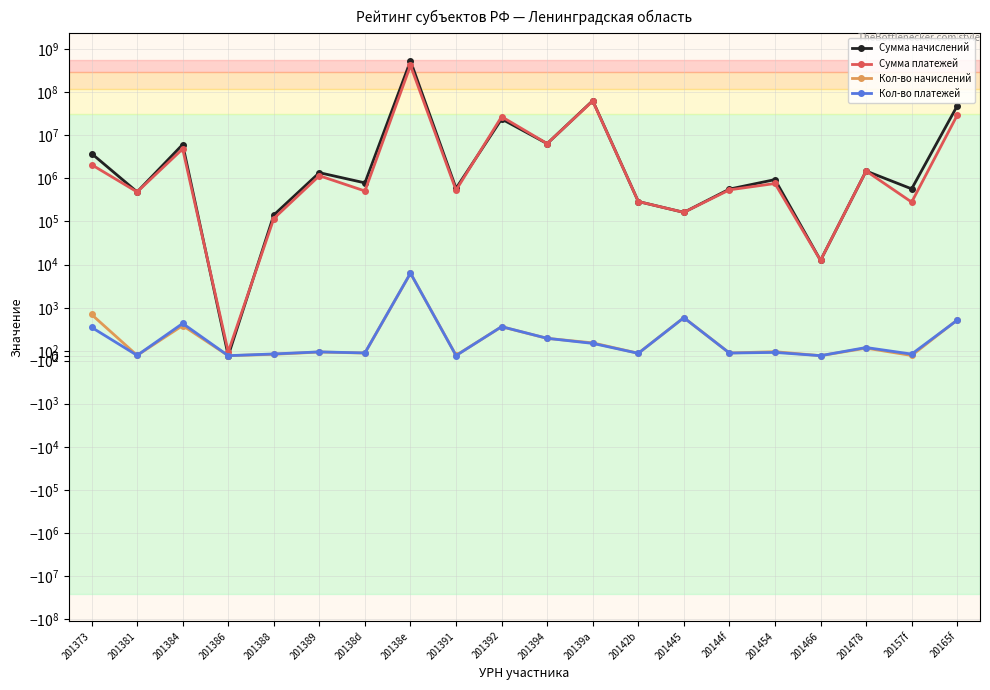

Reading left to right, what are all the values shown in this chart?

Сумма начислений: 201373=3744523.7	201381=482548.5	201384=6058526.9	201386=0.0	201388=140931.1	201389=1347635.9	20138d=782279.6	20138e=522690336.3	201391=584177.2	201392=23620551.4	201394=6344345.0	20139a=62762606.0	20142b=289348.1	201445=162150.0	20144f=561093.5	201454=931436.1	201466=12500.0	201478=1471842.1	20157f=568197.0	20165f=47576151.9
Сумма платежей: 201373=2064877.3	201381=482548.5	201384=4788542.0	201386=80.2	201388=116863.6	201389=1144865.9	20138d=507604.1	20138e=412600469.1	201391=529825.5	201392=26702526.6	201394=6361253.6	20139a=61763189.7	20142b=289248.1	201445=162150.0	20144f=539040.9	201454=756903.7	201466=12500.0	201478=1472852.4	20157f=280135.3	20165f=28921967.4
Кол-во начислений: 201373=860.0	201381=7.0	201384=629.0	201386=0.0	201388=30.0	201389=77.0	20138d=56.0	20138e=6301.0	201391=7.0	201392=604.0	201394=362.0	20139a=268.0	20142b=51.0	201445=793.0	20144f=57.0	201454=84.0	201466=1.0	201478=158.0	20157f=5.0	20165f=746.0
Кол-во платежей: 201373=592.0	201381=7.0	201384=673.0	201386=1.0	201388=37.0	201389=80.0	20138d=58.0	20138e=6349.0	201391=3.0	201392=606.0	201394=363.0	20139a=257.0	20142b=50.0	201445=793.0	20144f=56.0	201454=69.0	201466=1.0	201478=171.0	20157f=34.0	20165f=741.0